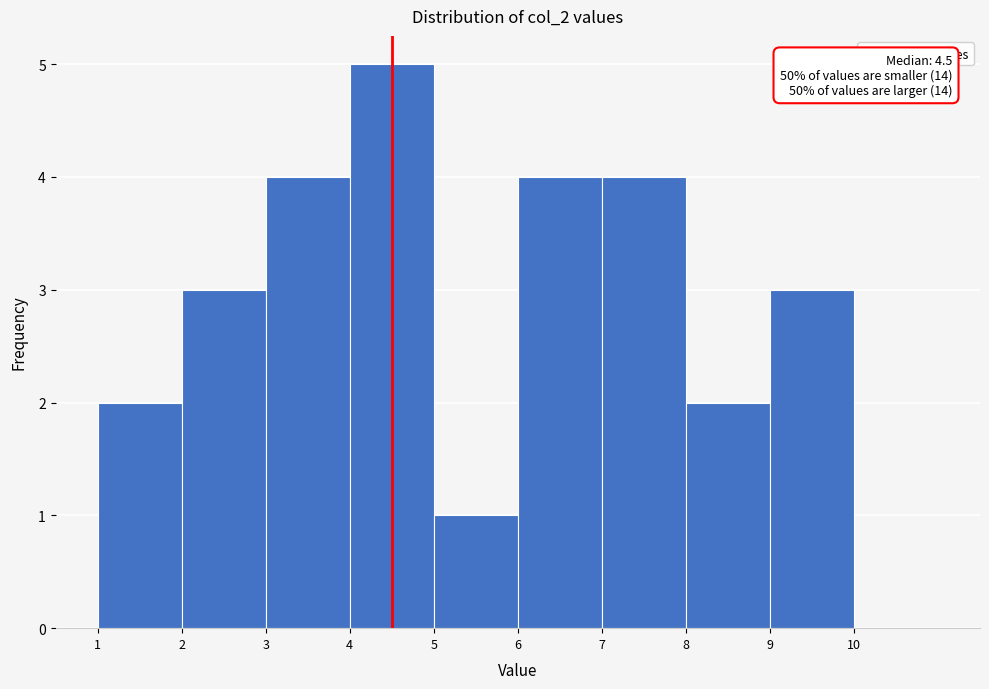

Which range on the x-axis has the tallest bar?

4 to 5